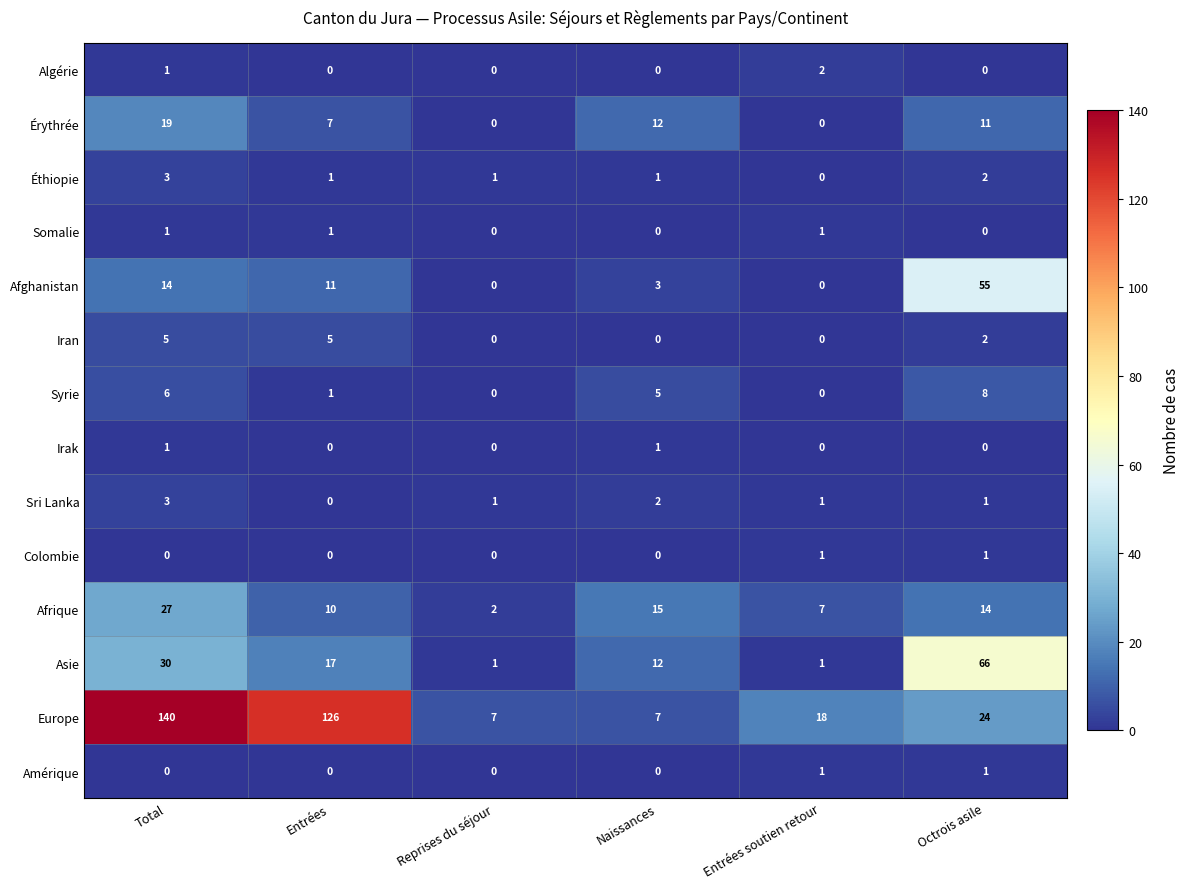

What is the maximum value shown in the chart?

140